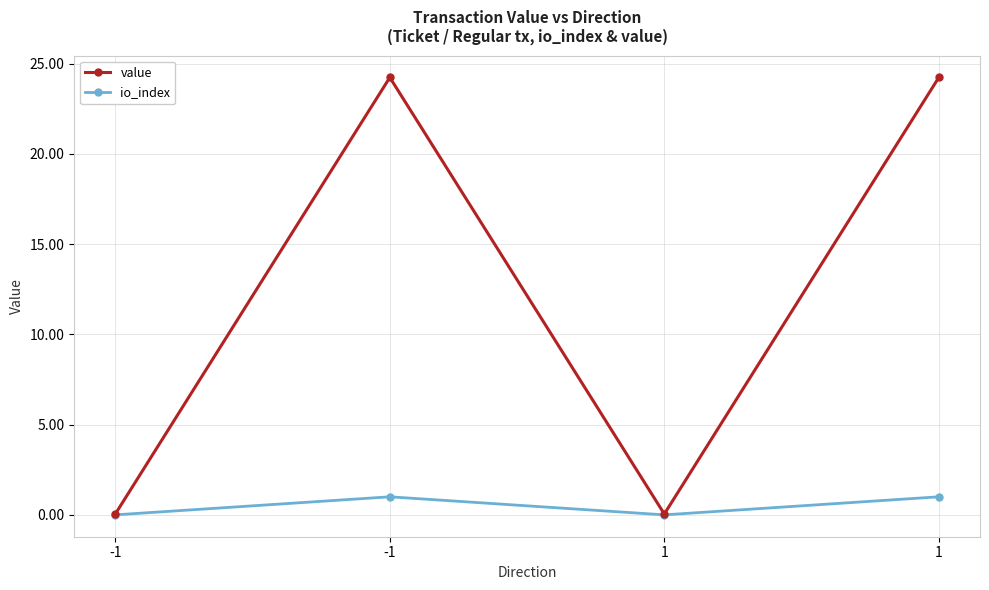

Does the chart have visible grid lines?

Yes